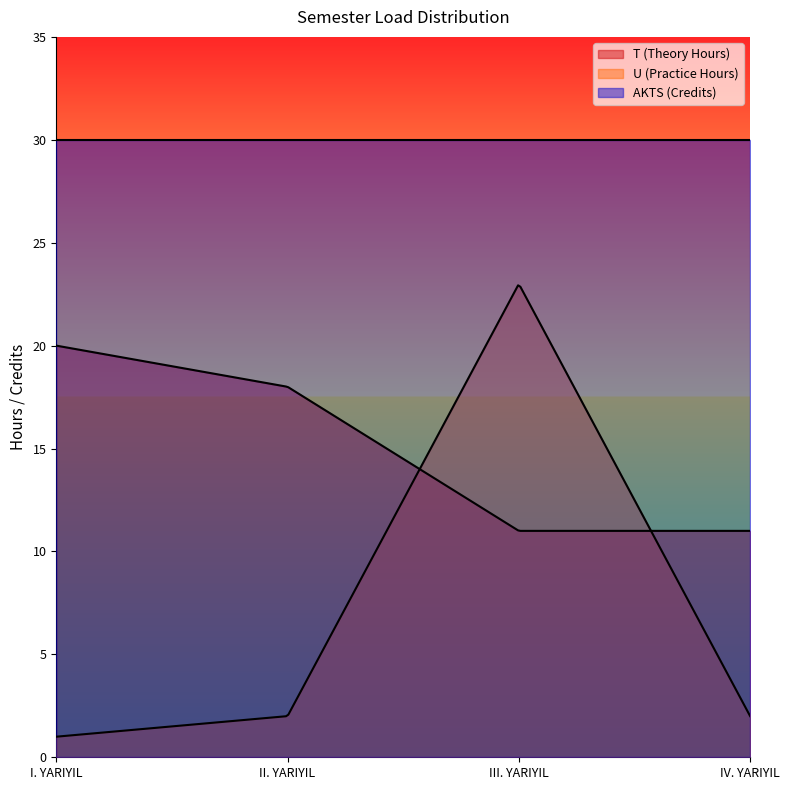

Rank the categories by AKTS (Credits) value from lowest to highest.

I. YARIYIL, II. YARIYIL, III. YARIYIL, IV. YARIYIL